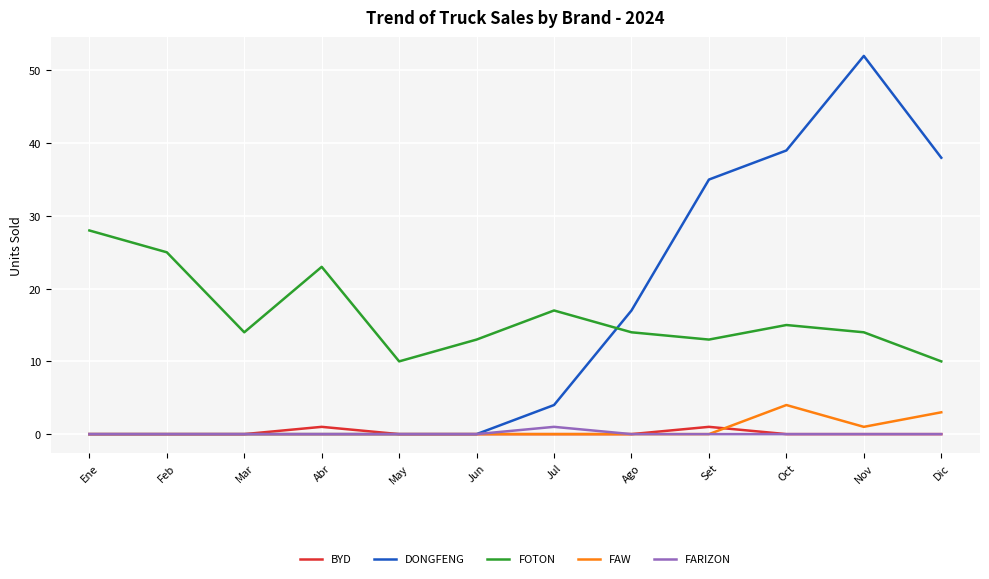

What is the lowest value of the FOTON series?

10